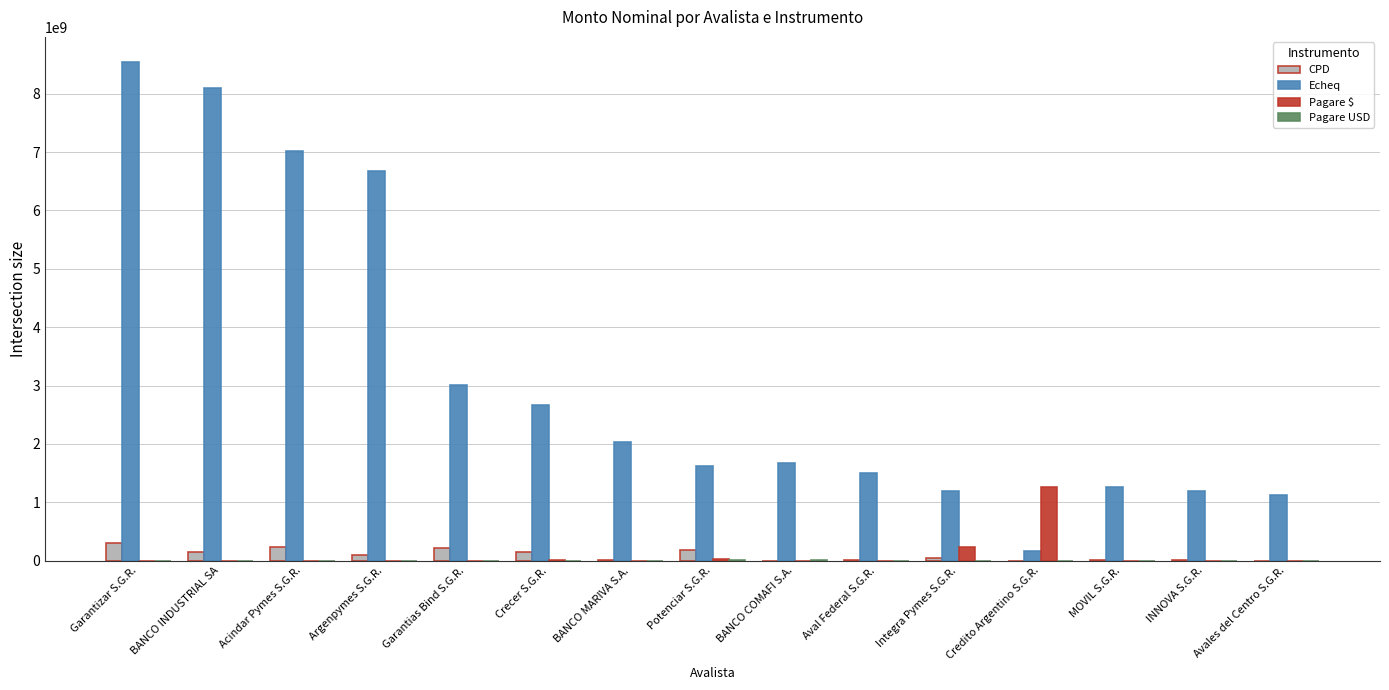

Where does the Echeq series first go above 1677148157?

Garantizar S.G.R.